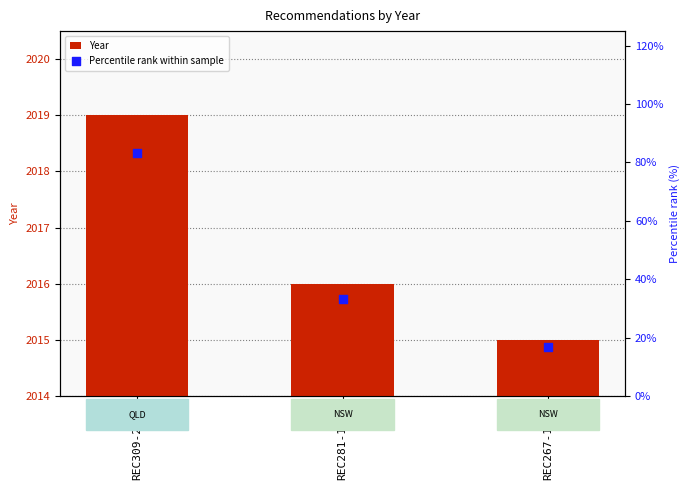

Which series has the largest Y range (max minus min)?

Percentile rank within sample